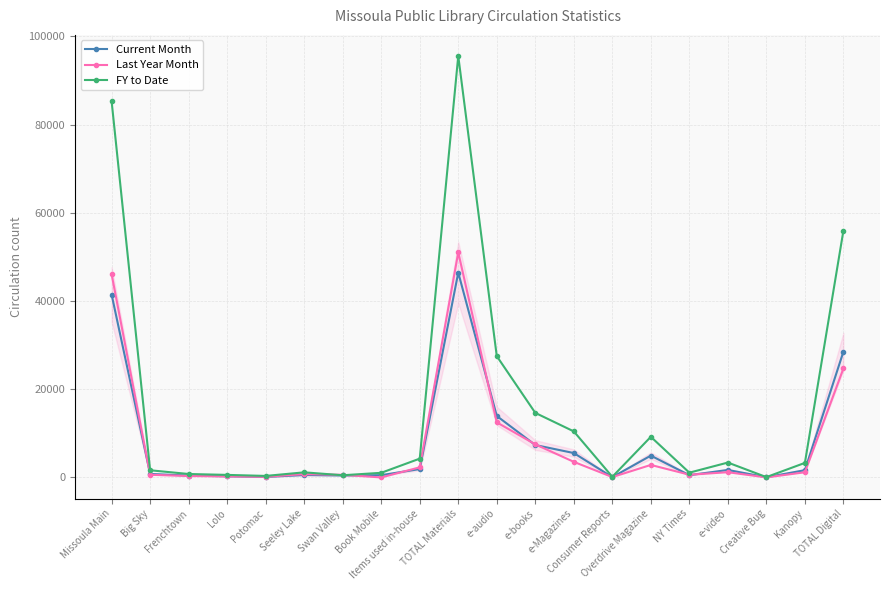

What is the label of the 16th point from the left?

NY Times